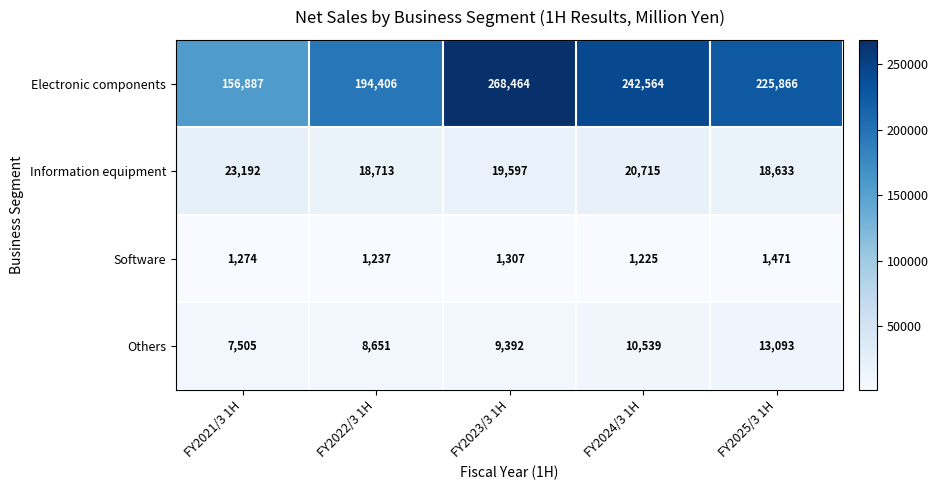

Reading left to right, what are all the values shown in this chart?

Electronic components: FY2021/3 1H=156887	FY2022/3 1H=194406	FY2023/3 1H=268464	FY2024/3 1H=242564	FY2025/3 1H=225866
Information equipment: FY2021/3 1H=23192	FY2022/3 1H=18713	FY2023/3 1H=19597	FY2024/3 1H=20715	FY2025/3 1H=18633
Software: FY2021/3 1H=1274	FY2022/3 1H=1237	FY2023/3 1H=1307	FY2024/3 1H=1225	FY2025/3 1H=1471
Others: FY2021/3 1H=7505	FY2022/3 1H=8651	FY2023/3 1H=9392	FY2024/3 1H=10539	FY2025/3 1H=13093